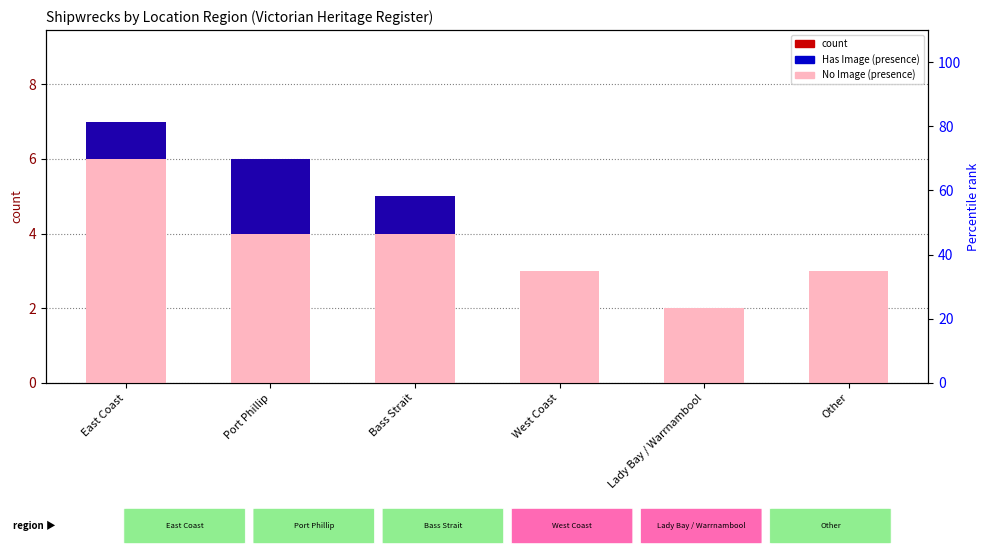

True or false: count has a value of 8 at Port Phillip.

False